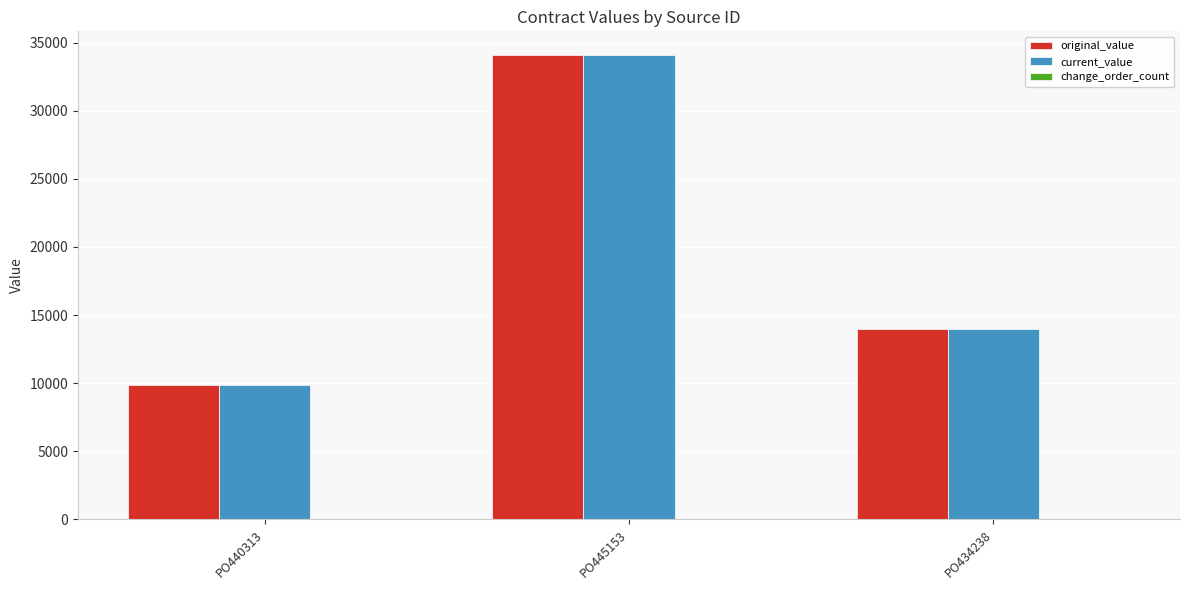

Is it true that original_value equals 34125.0 at PO445153?

True